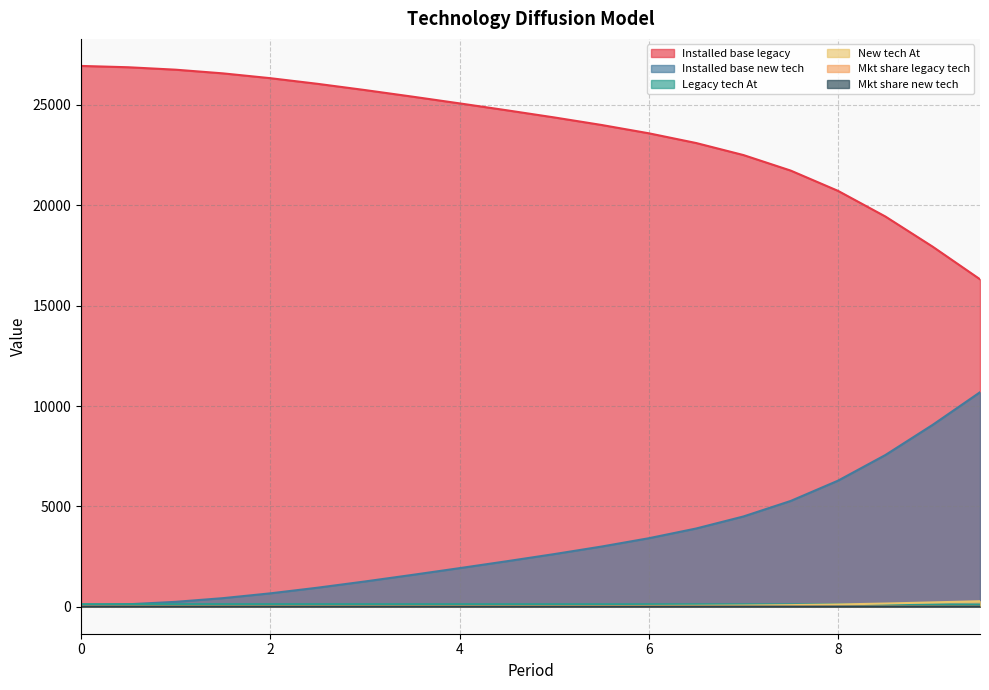

What is the label of the 6th point from the left?

2.5